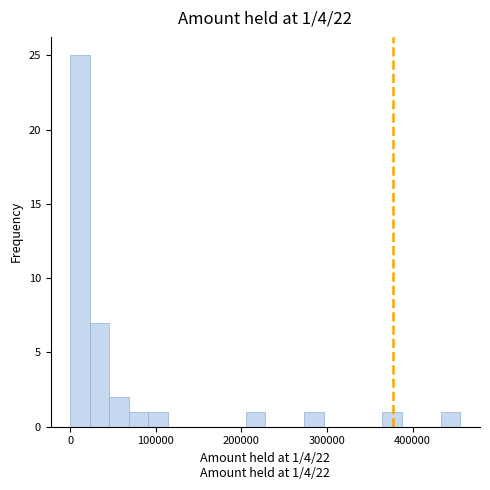

Around what value on the x-axis is the tallest bar? Give the approximate position of its centre, as read against the axis.

10000